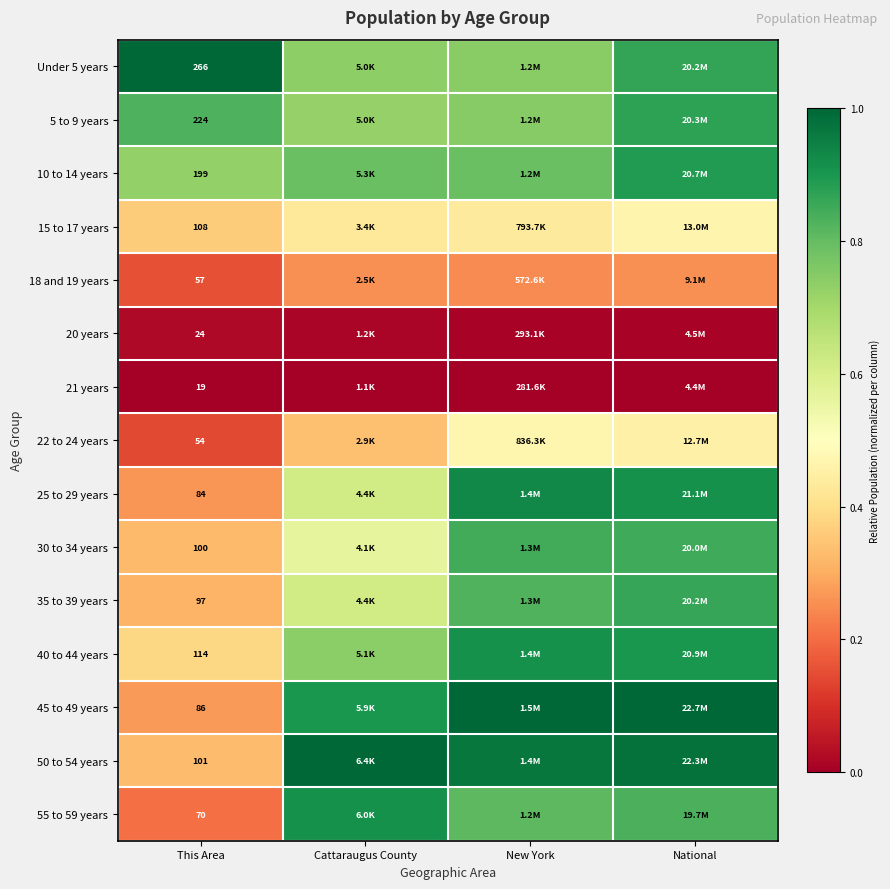

The value of 40 to 44 years at This Area is 0.1. True or false?

False